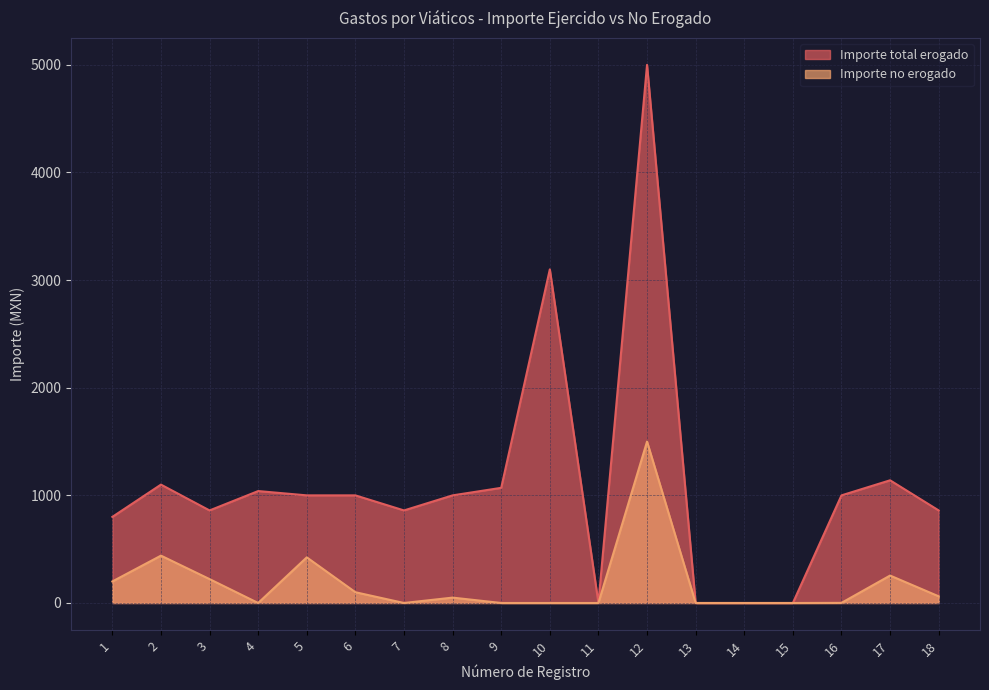

What is the sum of the Importe total erogado values at 6 and 16?

2000.0